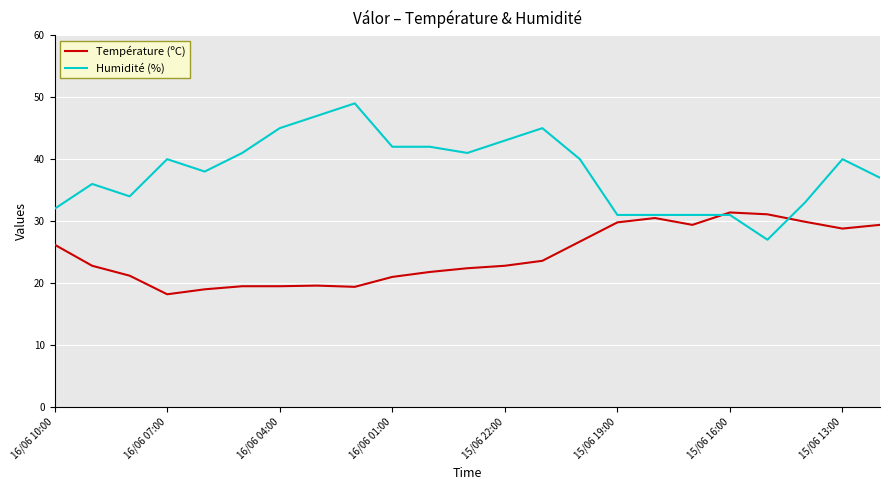

Which series has the largest total across all categories?

Humidité (%)